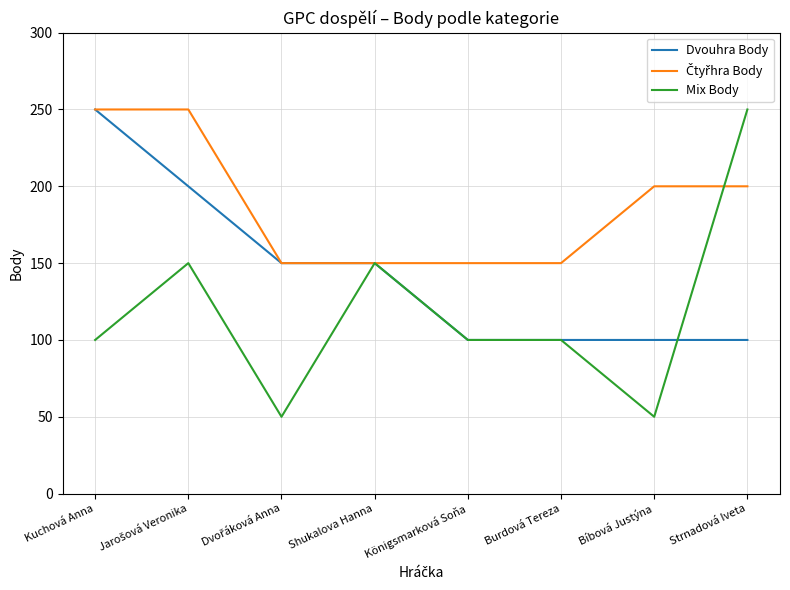

The value of Dvouhra Body at Kuchová Anna is 250. True or false?

True